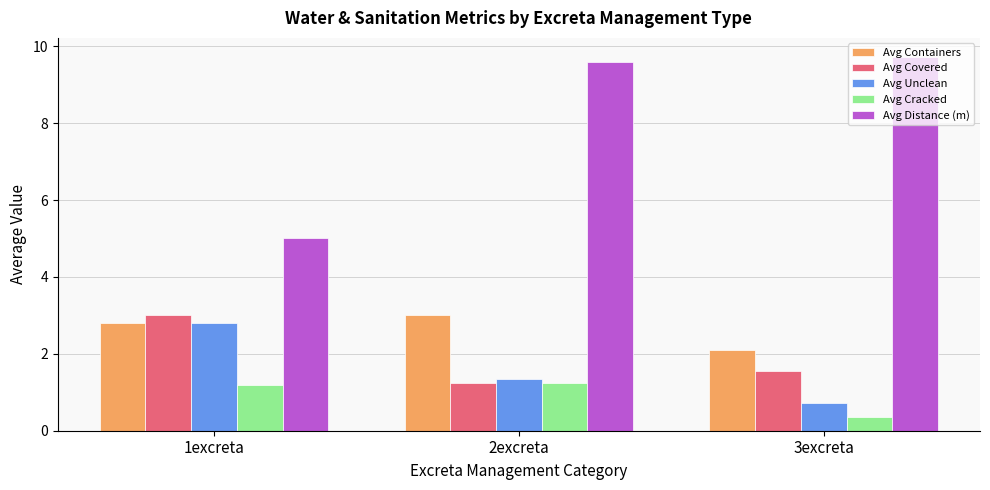

What value does the Avg Covered series have at 3excreta?

1.6